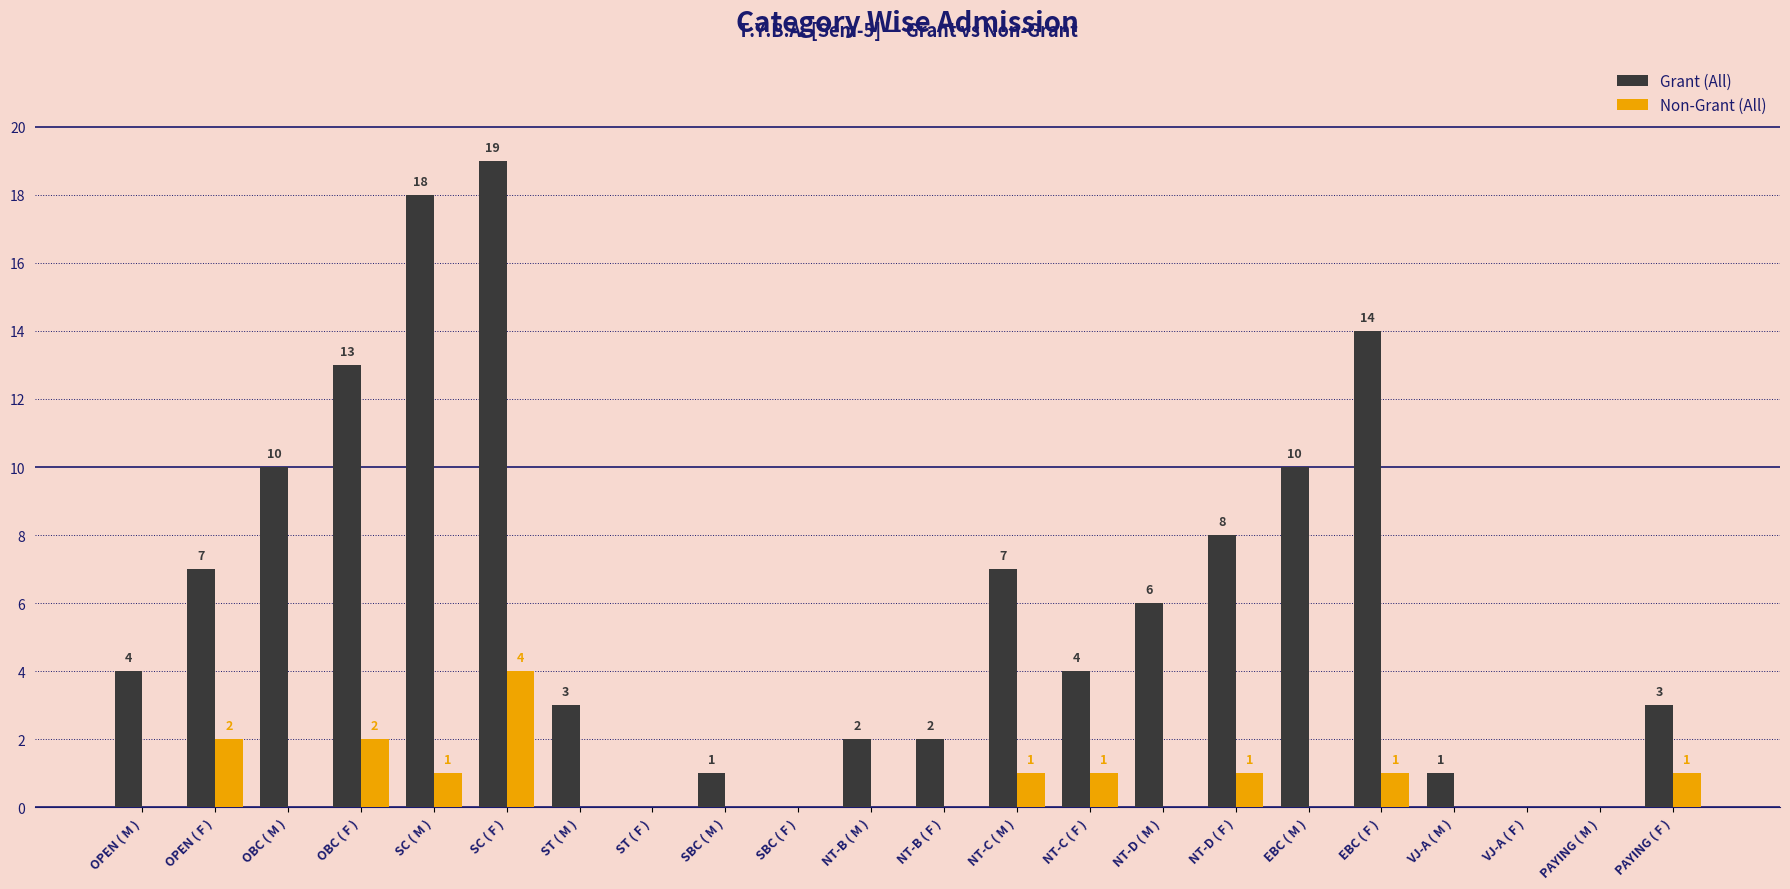

How many Non-Grant (All) values are between 0 and 1?

19